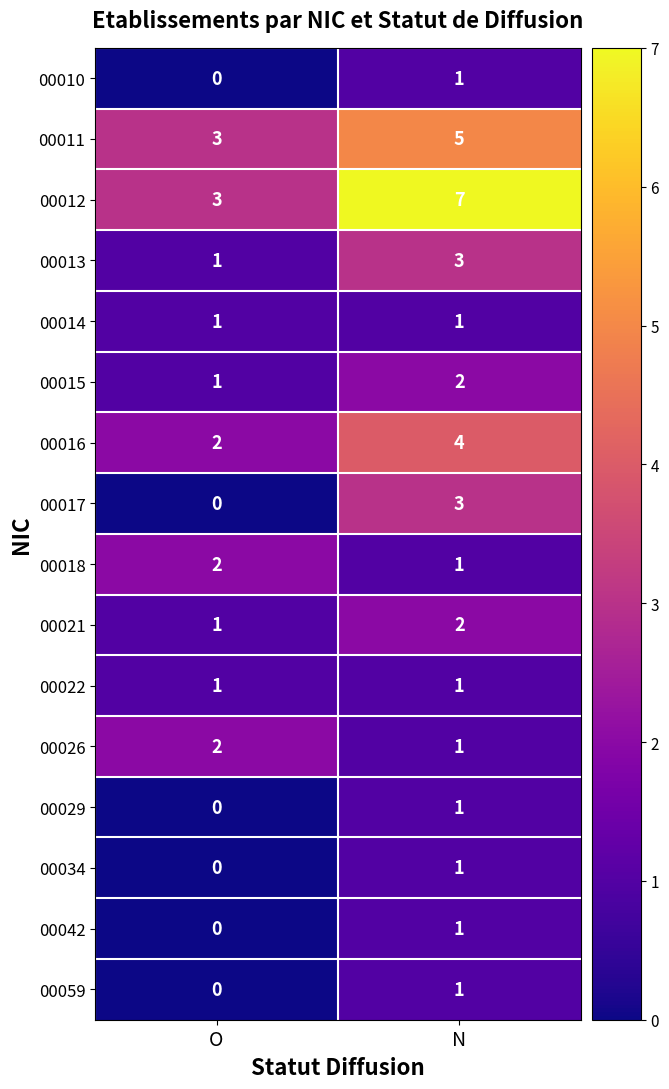

What is the spread (max minus min) of values at N?

6